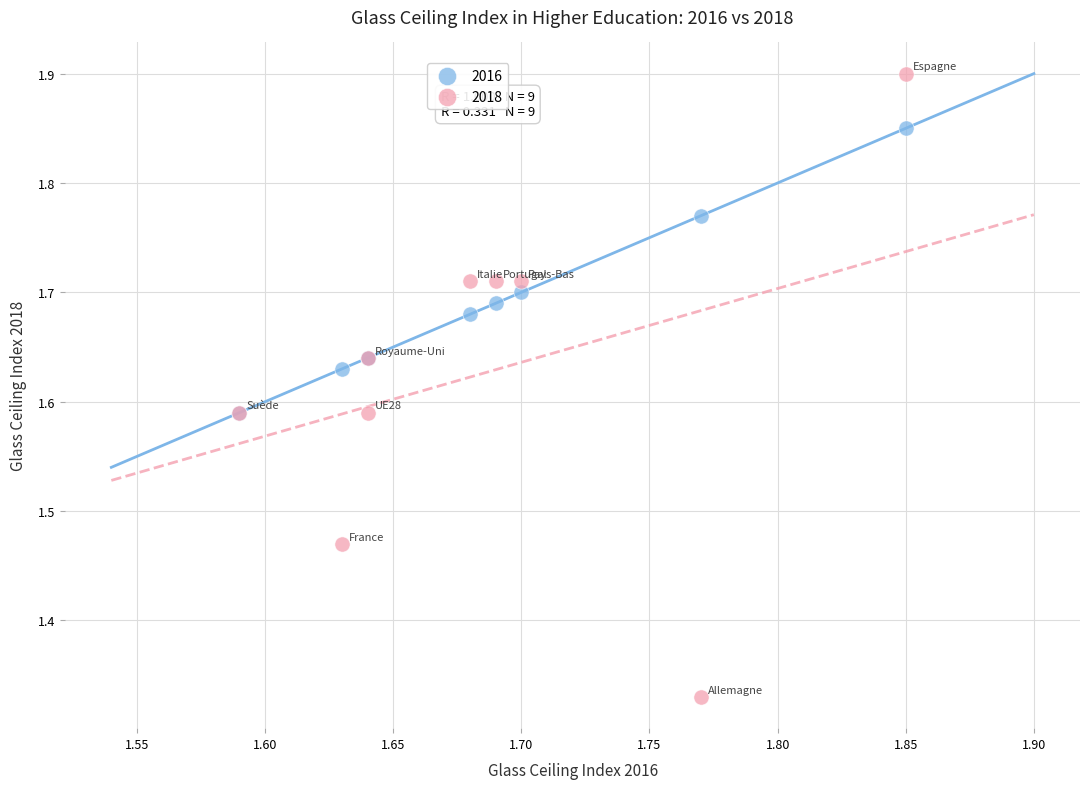

What are all the series names shown in the legend?

2016, 2018